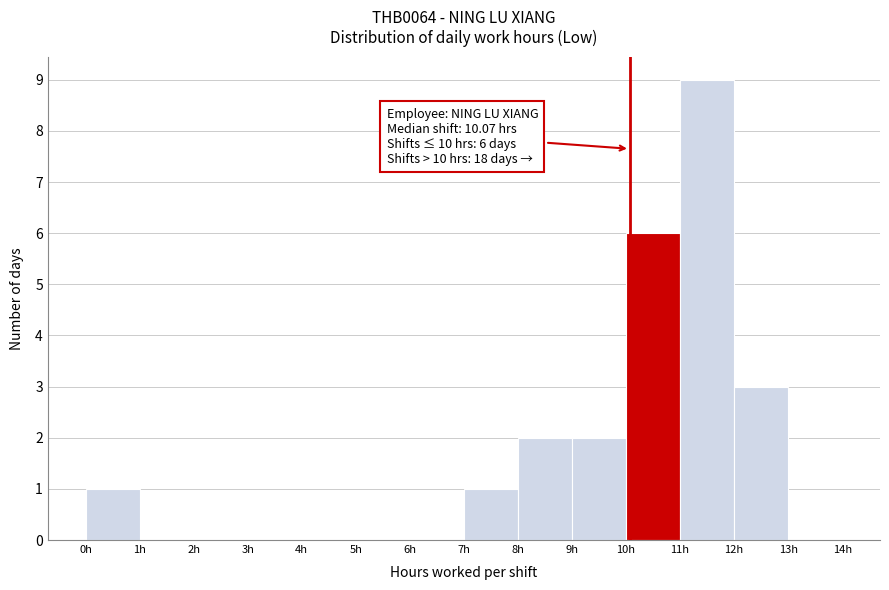

Which range on the x-axis has the tallest bar?

11 to 12